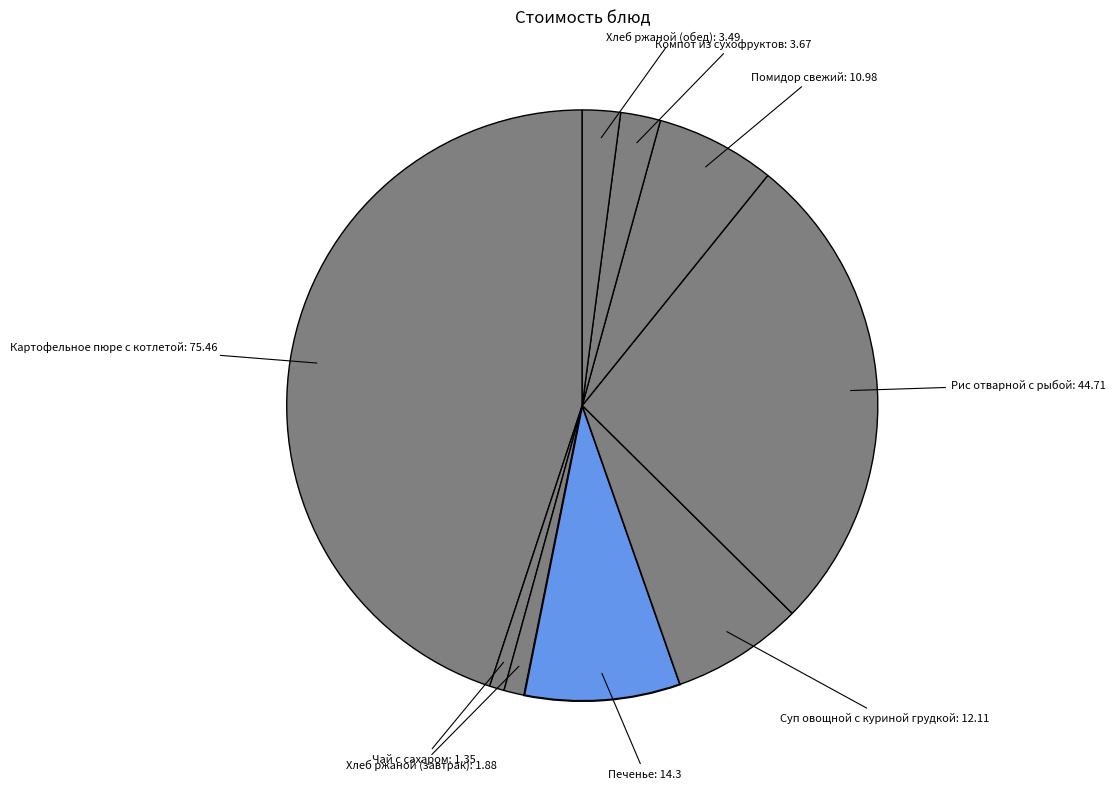

How many segments does this pie chart have?

9